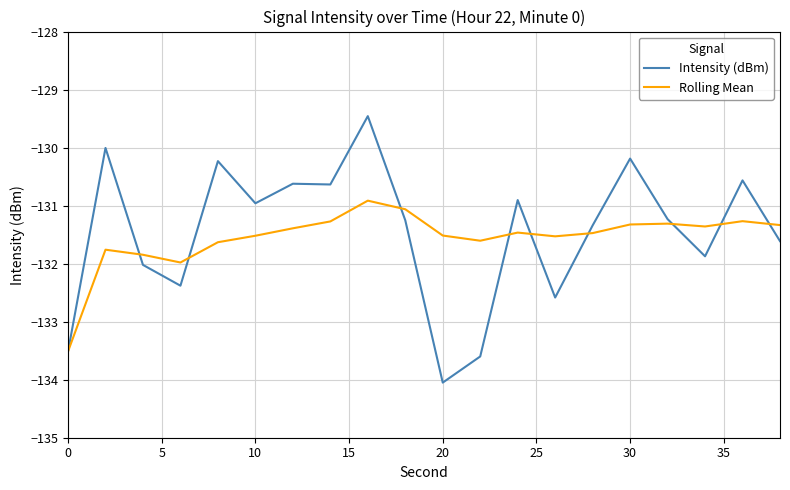

What is the sum of all Intensity (dBm) values?

-2629.0